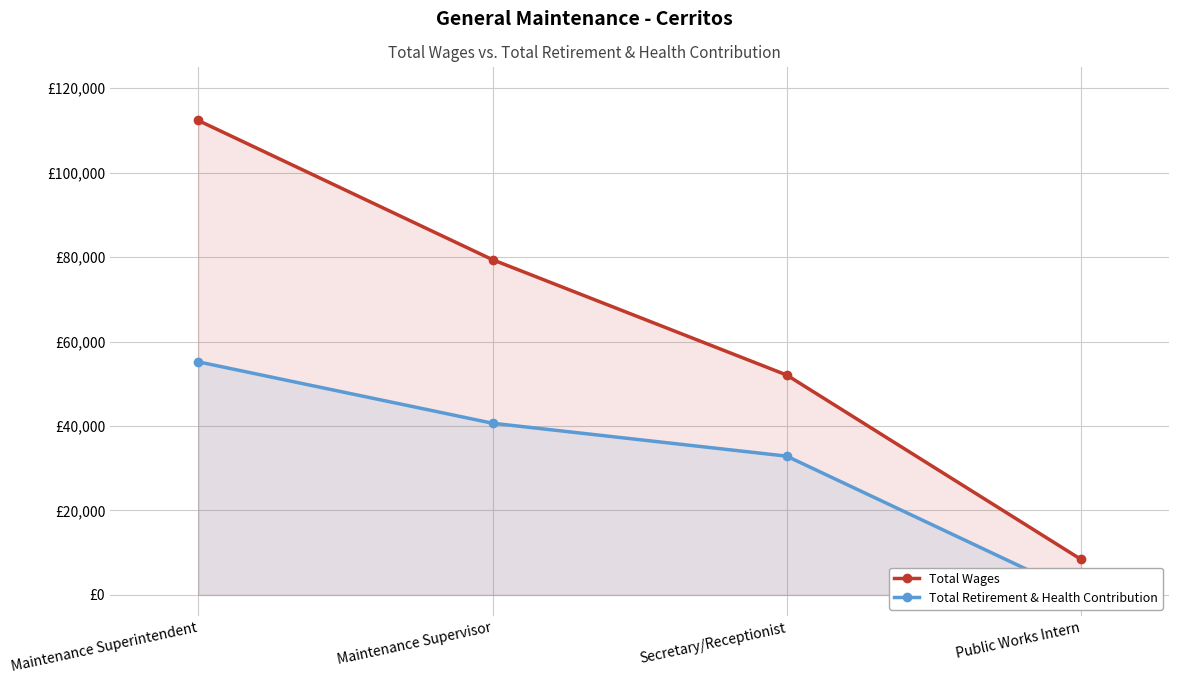

Rank the series at Secretary/Receptionist from lowest to highest value.

Total Retirement & Health Contribution, Total Wages